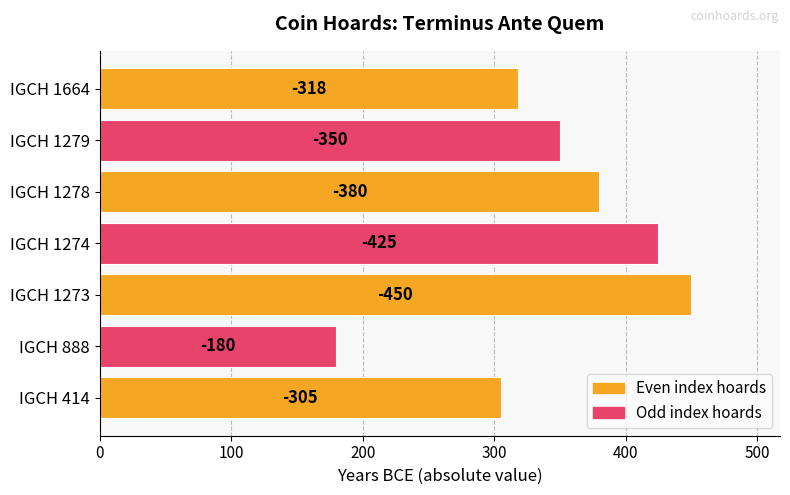

How many bars are there in total?

7